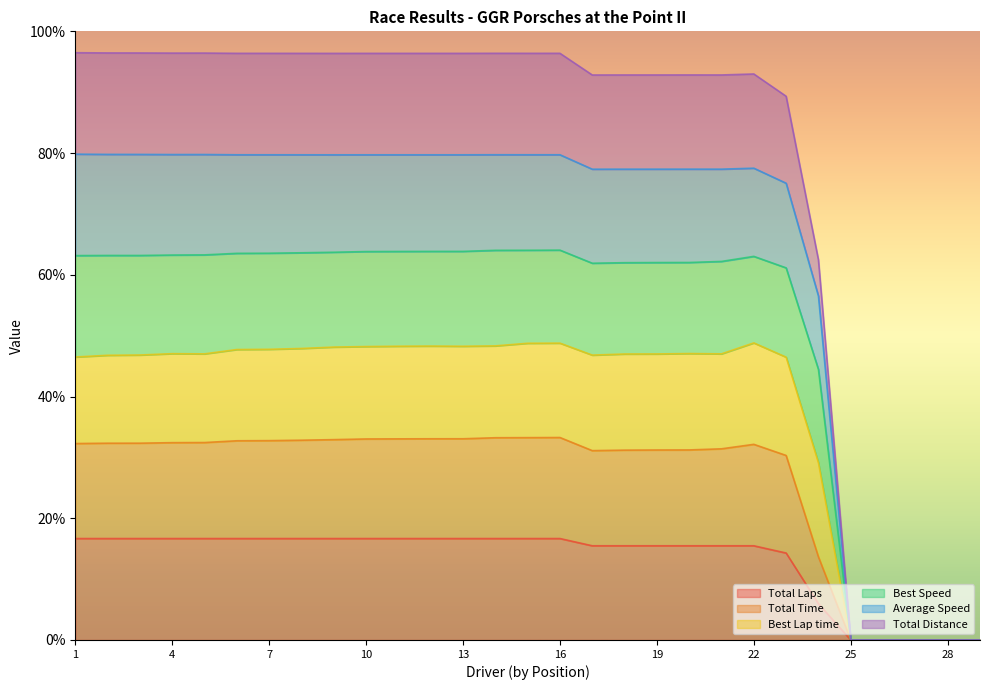

Does the chart display data point markers on the line(s)?

No